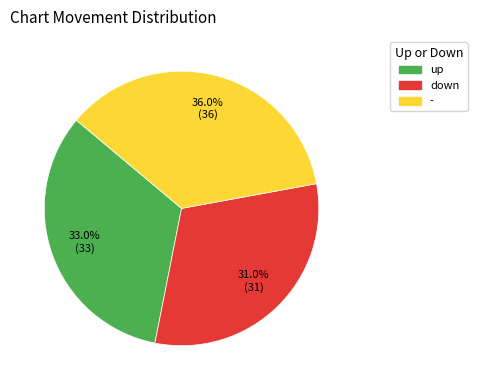

Which slice is the smallest?

down